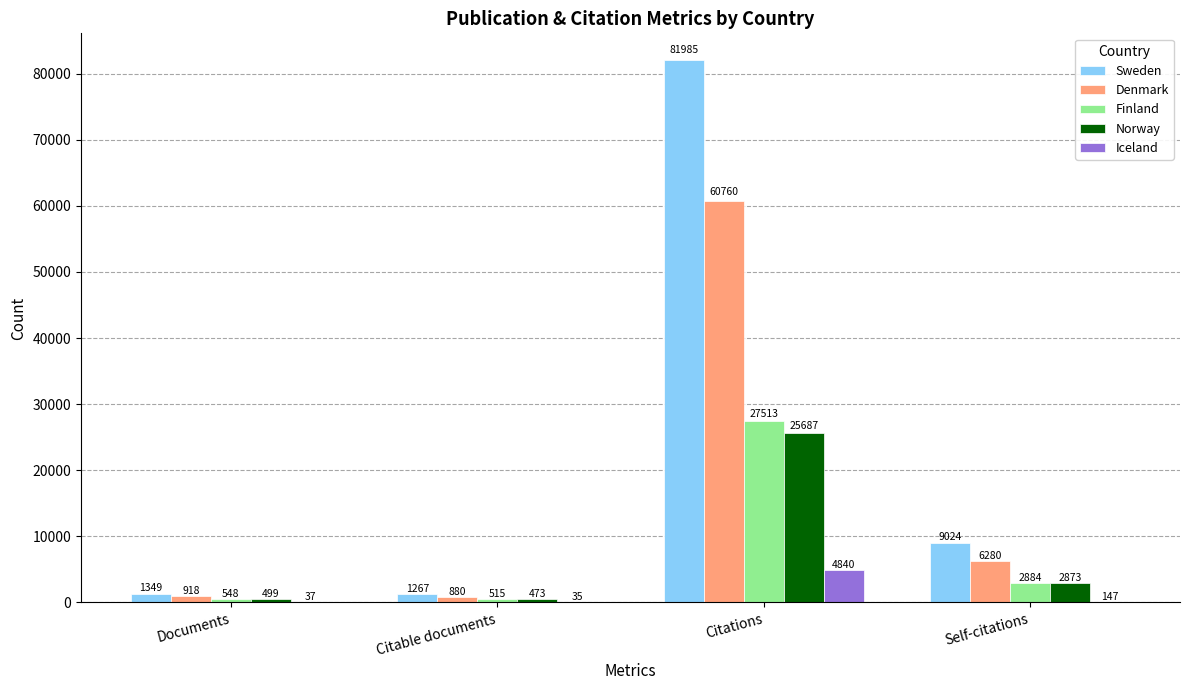

Which series changed the most between Citable documents and Self-citations?

Sweden